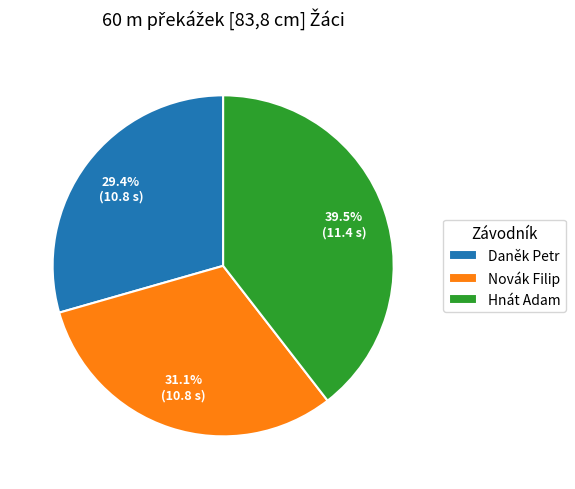

To the nearest percent, what portion does Novák Filip represent?

31%